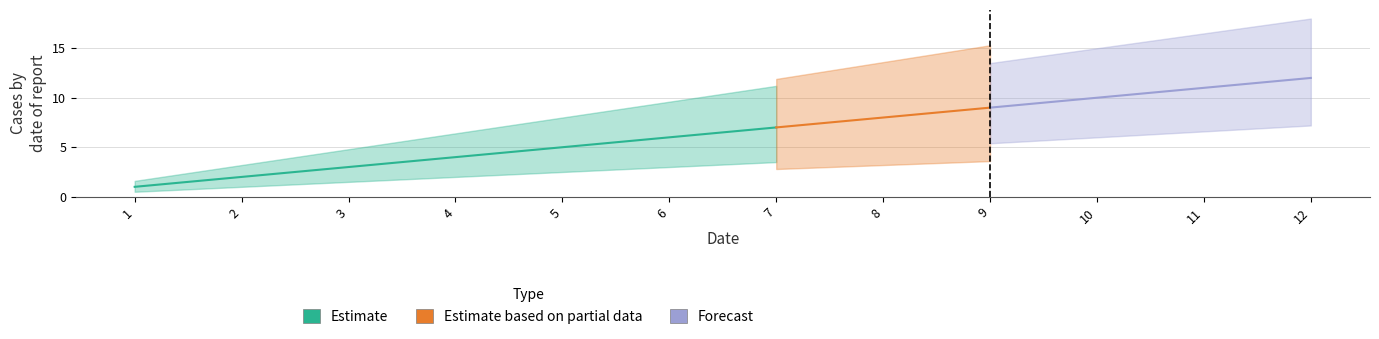

What is the value of the 8th point from the left?

8